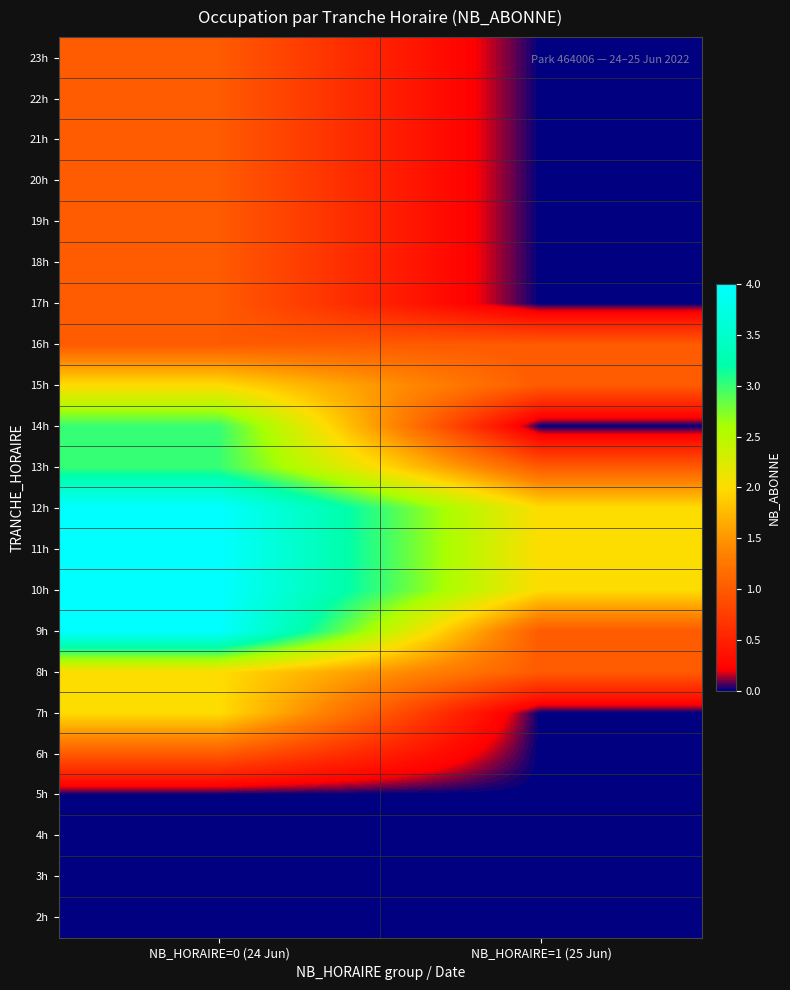

What is the spread (max minus min) of values at NB_HORAIRE=1 (25 Jun)?

2